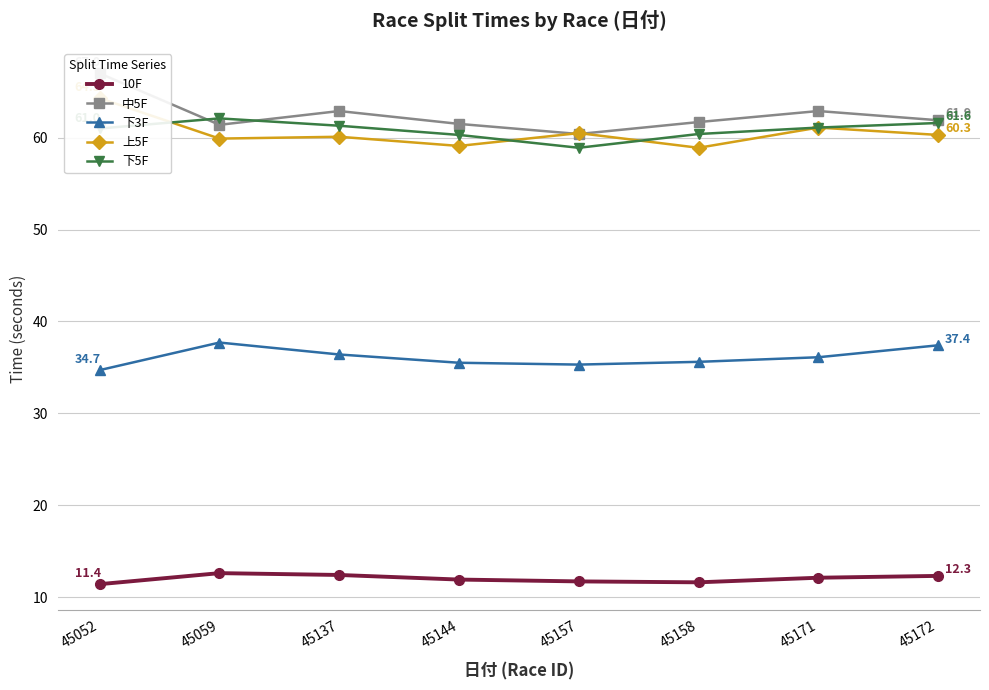

Is it true that 中5F equals 22.9 at 45144?

False